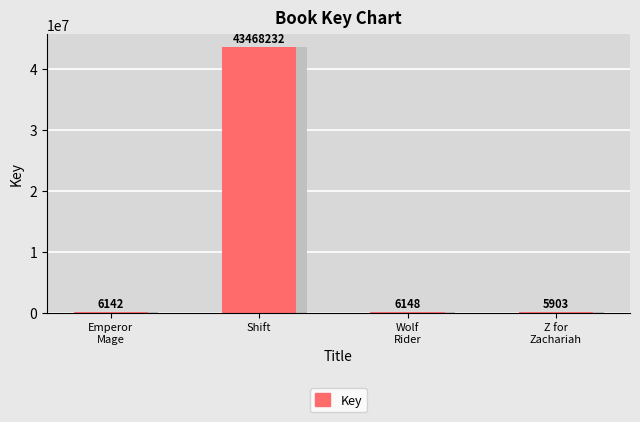

What is the ratio of the value at Wolf
Rider to the value at Z for
Zachariah?

1.0